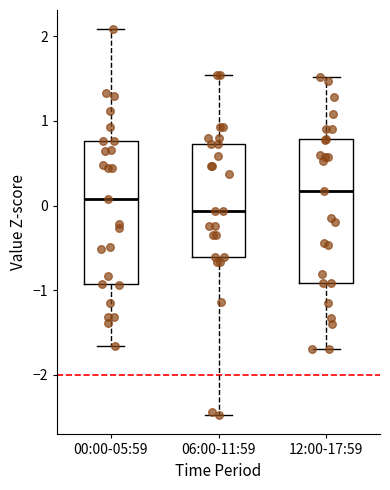

Where does the median line of the box for 12:00-17:59 sit on the y-axis? The values are not printed on the chart, so give them approximately, as read against the axis.

0.2